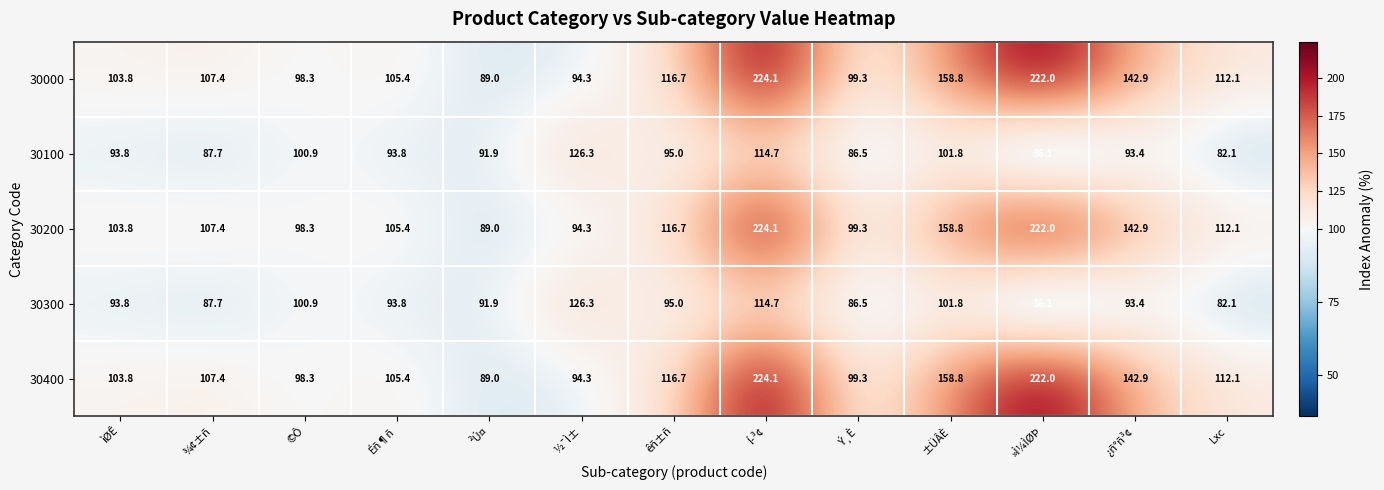

List the labels in order of 30400 value, smallest first.

²Ú¤, ½¯Ì±, ©Ô, Ý¸È, ìØÊ, Éñ¶ñ, ¾¢±ñ, Lxc, êñ±ñ, ¿ñ°ñ³¢, ±ÜÂÈ, »Ì¼ÌØÞ, Í­³¢